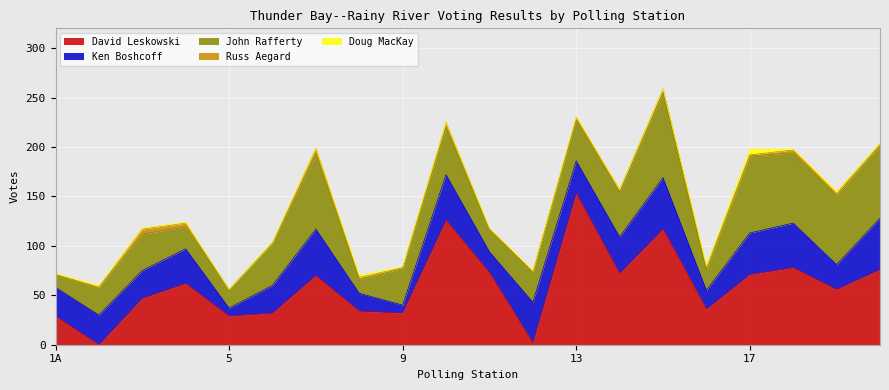

After their last crossing, which series has the higher values: John Rafferty or Ken Boshcoff?

John Rafferty